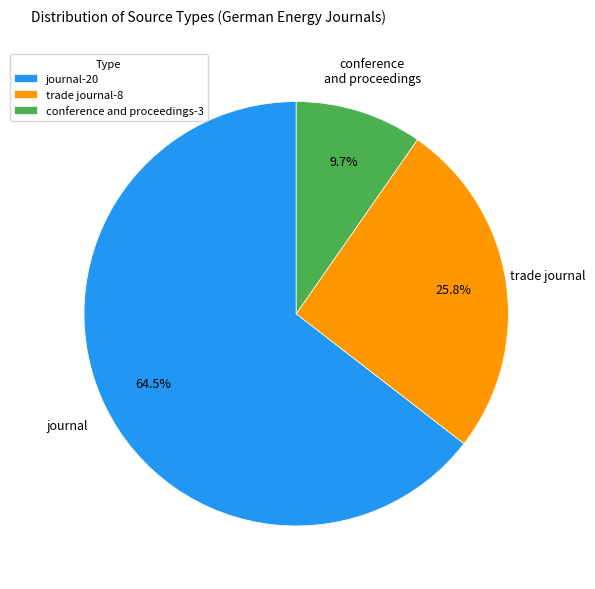

How many slices are in this pie chart?

3